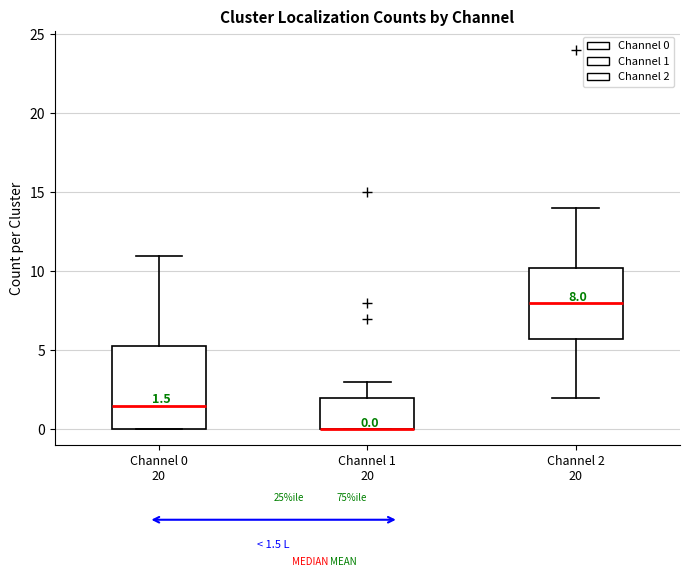

Which box is the tallest, from its lower edge to its upper edge?

Channel 0 20